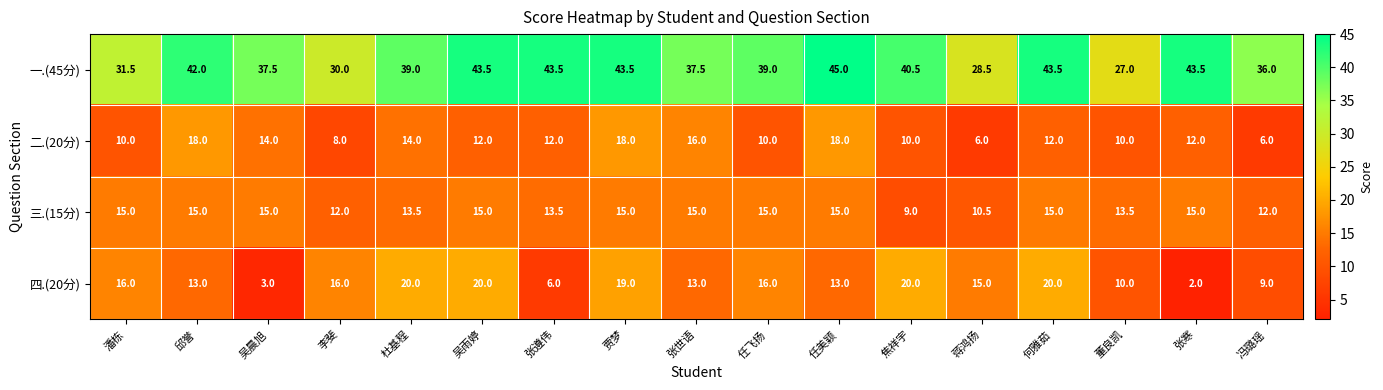

How many data points does each series have?

17